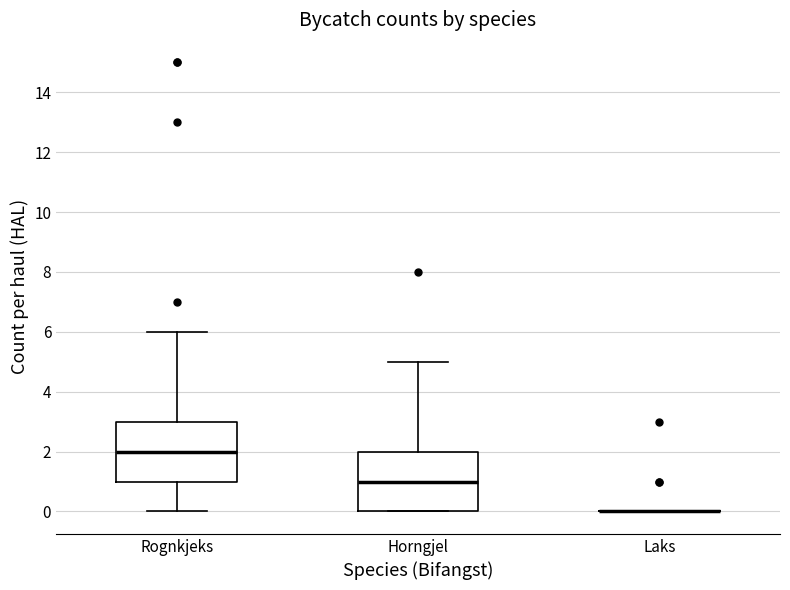

Reading left to right, transcribe this box plot: for each box, give where its median line is, the range the box spans, and where its two whiskers end, as read against the y-axis. The values are not printed on the chart, so give them approximately, as read against the axis.

Rognkjeks: median 2, box 1 to 3, whiskers 0 to 6
Horngjel: median 1, box 0 to 2, whiskers 0 to 5
Laks: box collapsed to a line at 0, whiskers 0 to 0